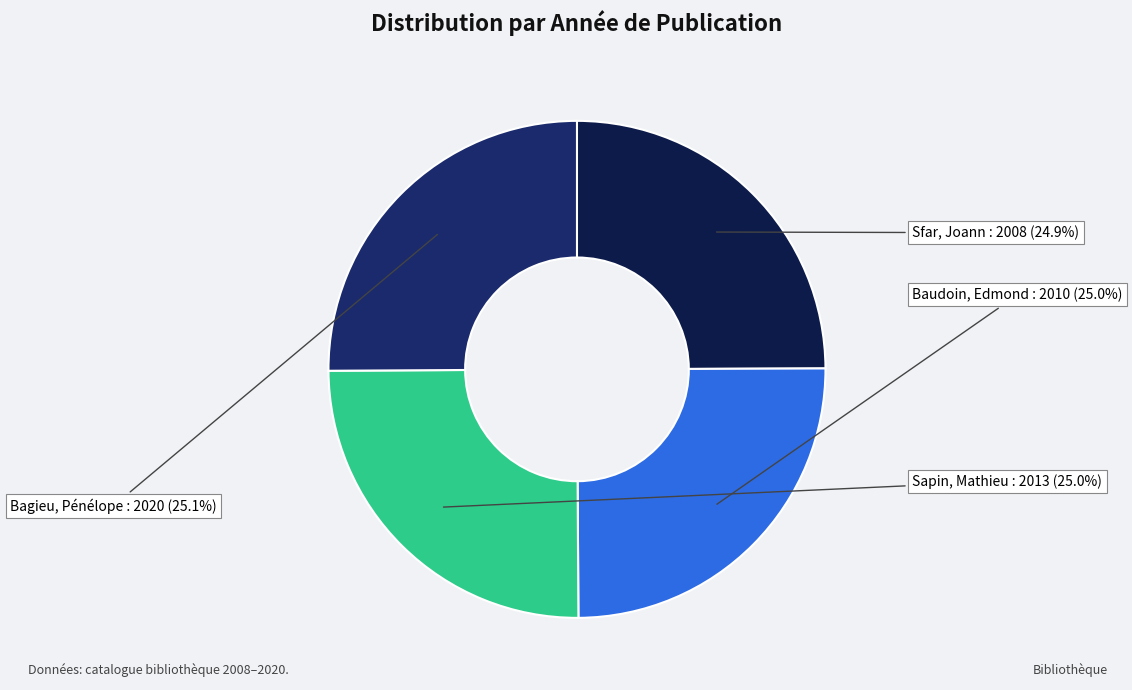

How many segments does this pie chart have?

4